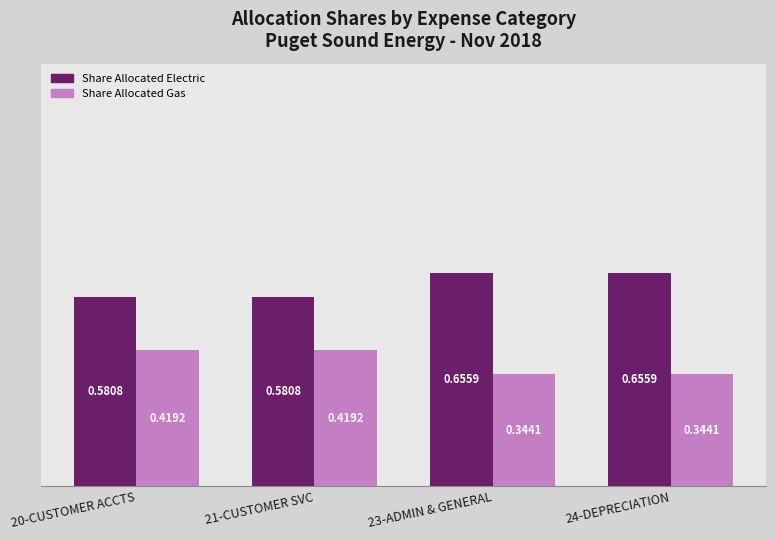

Is the value of Share Allocated Electric at 20-CUSTOMER ACCTS greater than the value of Share Allocated Gas at 21-CUSTOMER SVC?

Yes